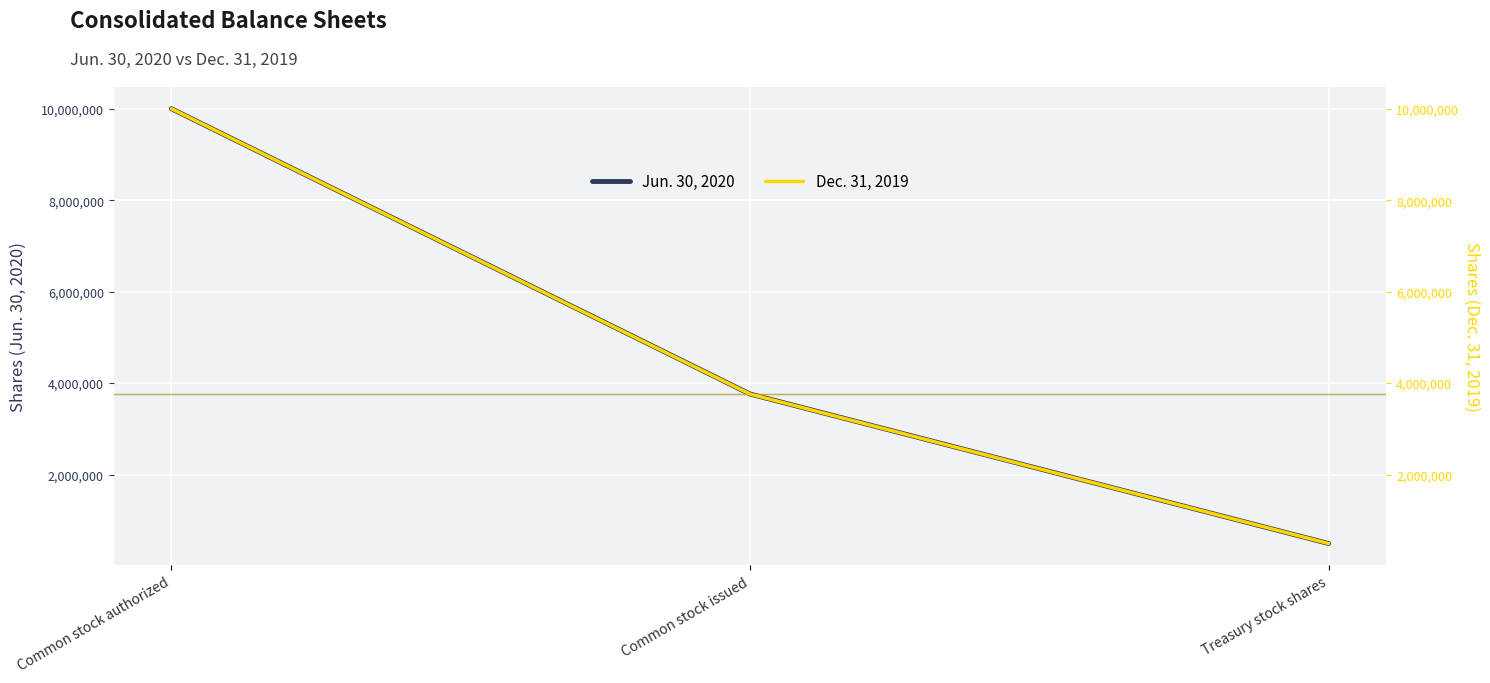

List the series in order of their overall mean, lowest first.

Jun. 30, 2020, Dec. 31, 2019